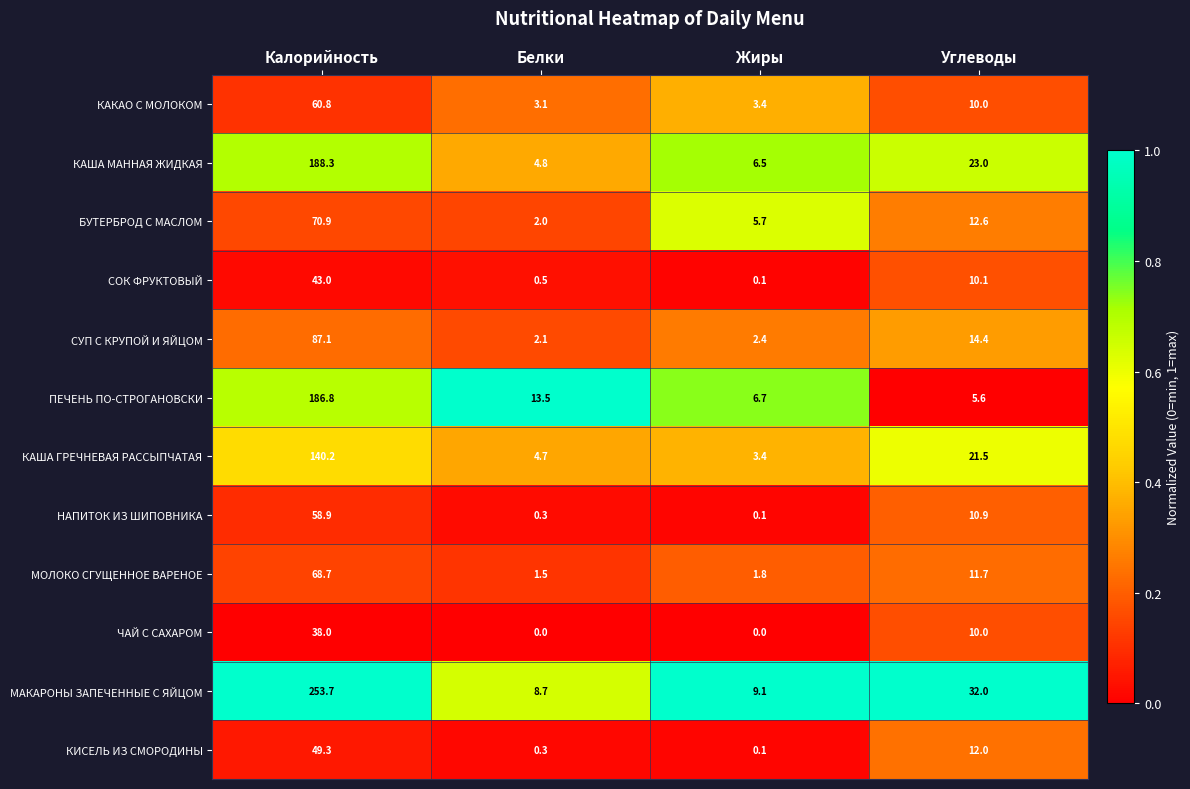

List the labels in order of КАША ГРЕЧНЕВАЯ РАССЫПЧАТАЯ value, smallest first.

Жиры, Белки, Углеводы, Калорийность